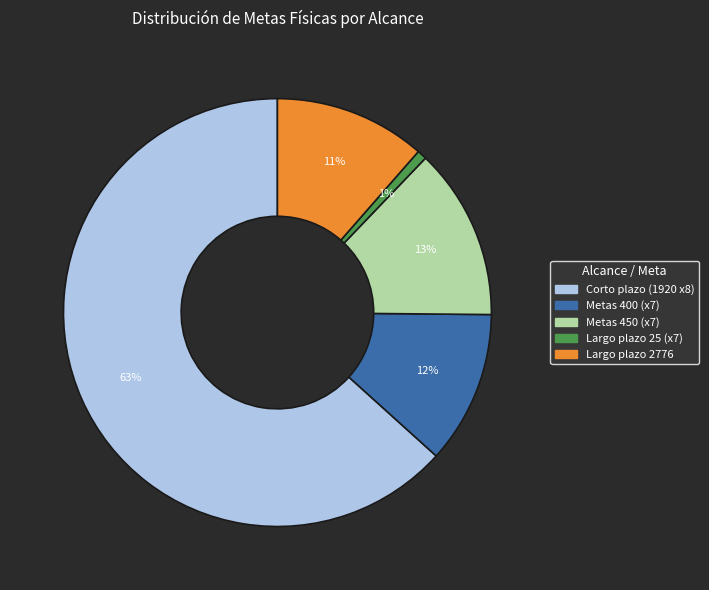

Does any single category account for the majority?

Yes